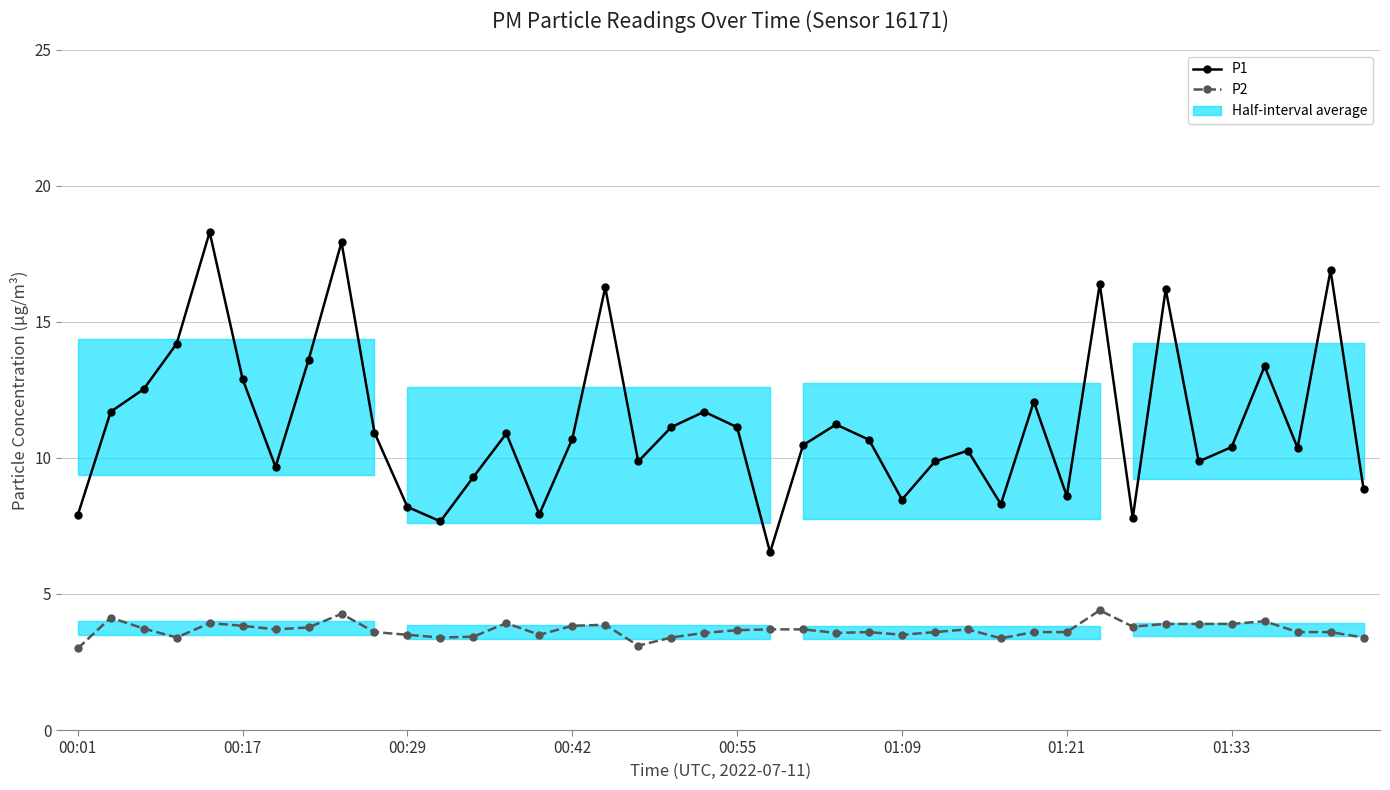

How many lines are shown in the chart?

2